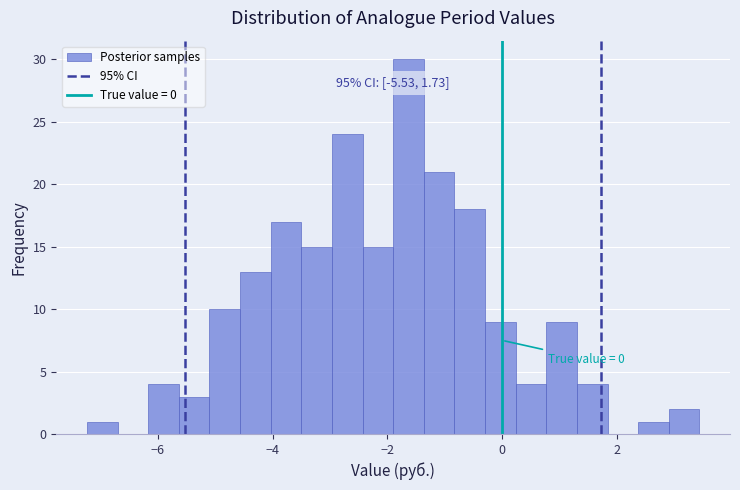

Read against the x-axis, roughly where is the centre of the tallest bar?

-1.6